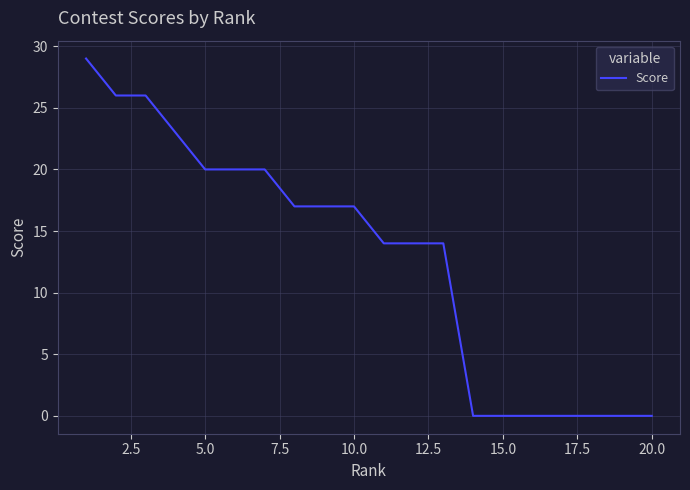

What is the maximum value shown in the chart?

29